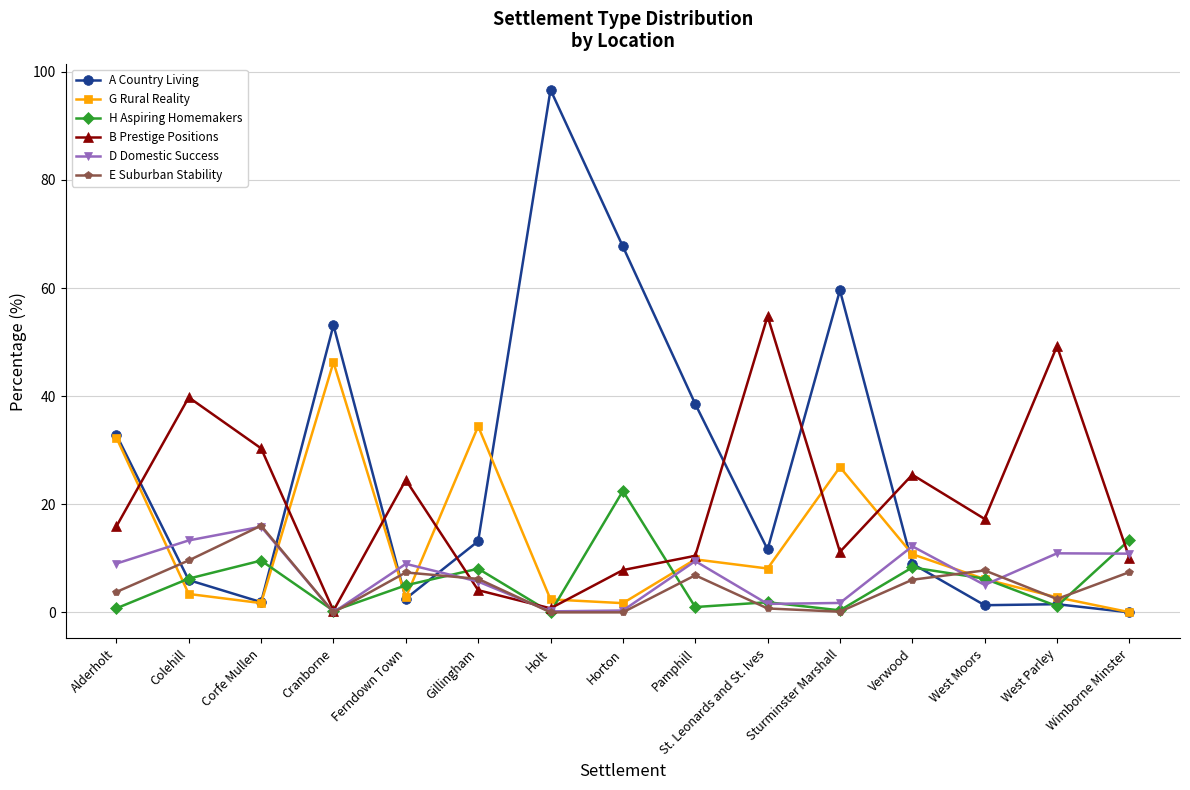

How many data points in H Aspiring Homemakers are less than 5?

7